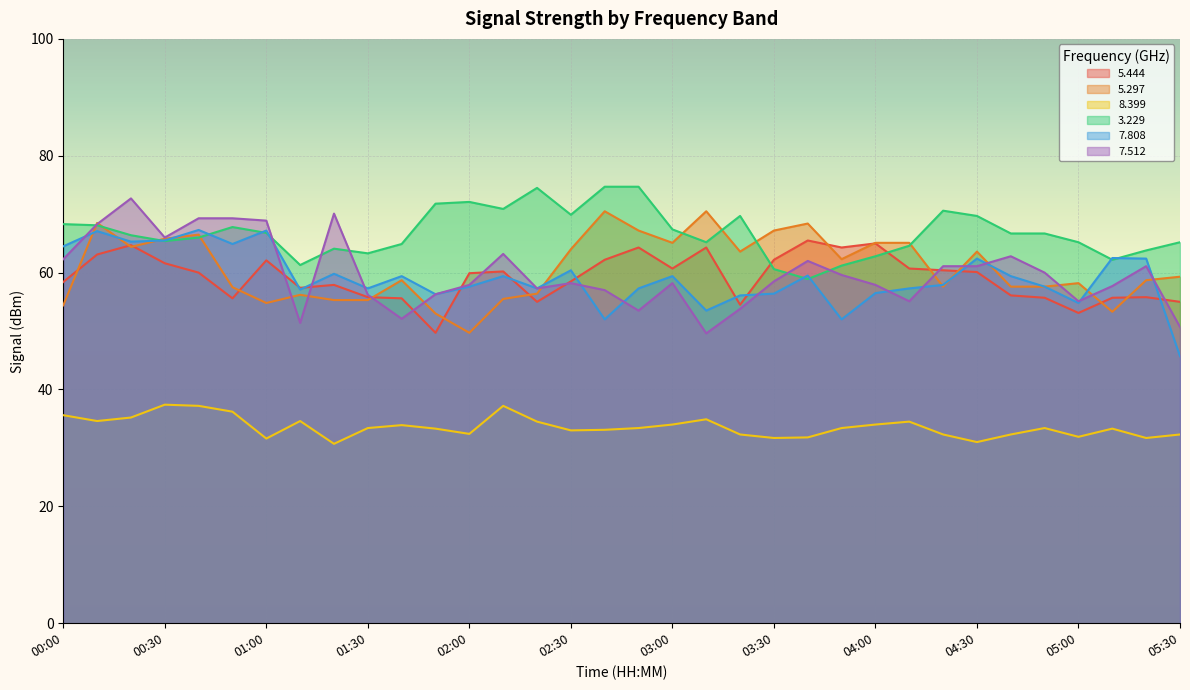

Reading left to right, transcribe all the data shown in this chart.

  5.444: 58.4	63.1	64.7	61.6	60.0	55.6	62.1	57.4	57.9	55.8	55.6	49.7	59.9	60.2	55.0	58.5	62.2	64.3	60.7	64.3	54.5	62.2	65.5	64.3	65.0	60.7	60.4	60.1	56.1	55.7	53.1	55.7	55.8	55.0
  5.297: 54.4	68.5	64.4	65.8	66.5	57.5	54.8	56.2	55.3	55.3	58.7	53.0	49.7	55.5	56.4	64.0	70.5	67.2	65.1	70.5	63.6	67.2	68.4	62.3	65.1	65.1	57.6	63.6	57.6	57.6	58.2	53.3	58.7	59.3
  8.399: 35.6	34.6	35.2	37.4	37.2	36.2	31.6	34.6	30.7	33.4	33.9	33.3	32.4	37.2	34.5	33.0	33.1	33.4	34.0	34.9	32.3	31.7	31.8	33.4	34.0	34.5	32.3	31.0	32.3	33.4	31.9	33.3	31.7	32.3
  3.229: 68.3	68.1	66.4	65.4	66.0	67.8	66.8	61.3	64.1	63.3	64.9	71.8	72.1	70.9	74.5	69.9	74.7	74.7	67.4	65.2	69.7	60.6	58.9	61.2	62.8	64.6	70.6	69.7	66.7	66.7	65.2	62.2	63.8	65.2
  7.808: 64.5	67.1	65.3	65.5	67.3	64.9	67.2	57.1	59.8	57.3	59.4	56.3	57.6	59.4	57.3	60.4	52.0	57.3	59.4	53.5	56.1	56.4	59.5	52.0	56.5	57.3	57.9	62.4	59.4	57.6	54.8	62.5	62.4	45.7
  7.512: 62.3	68.3	72.7	66.0	69.3	69.3	68.9	51.4	70.1	56.2	52.1	56.3	57.9	63.2	57.3	58.2	57.0	53.5	58.2	49.6	53.8	58.5	62.0	59.6	57.9	55.1	61.1	61.1	62.8	60.0	55.1	57.7	61.1	50.7